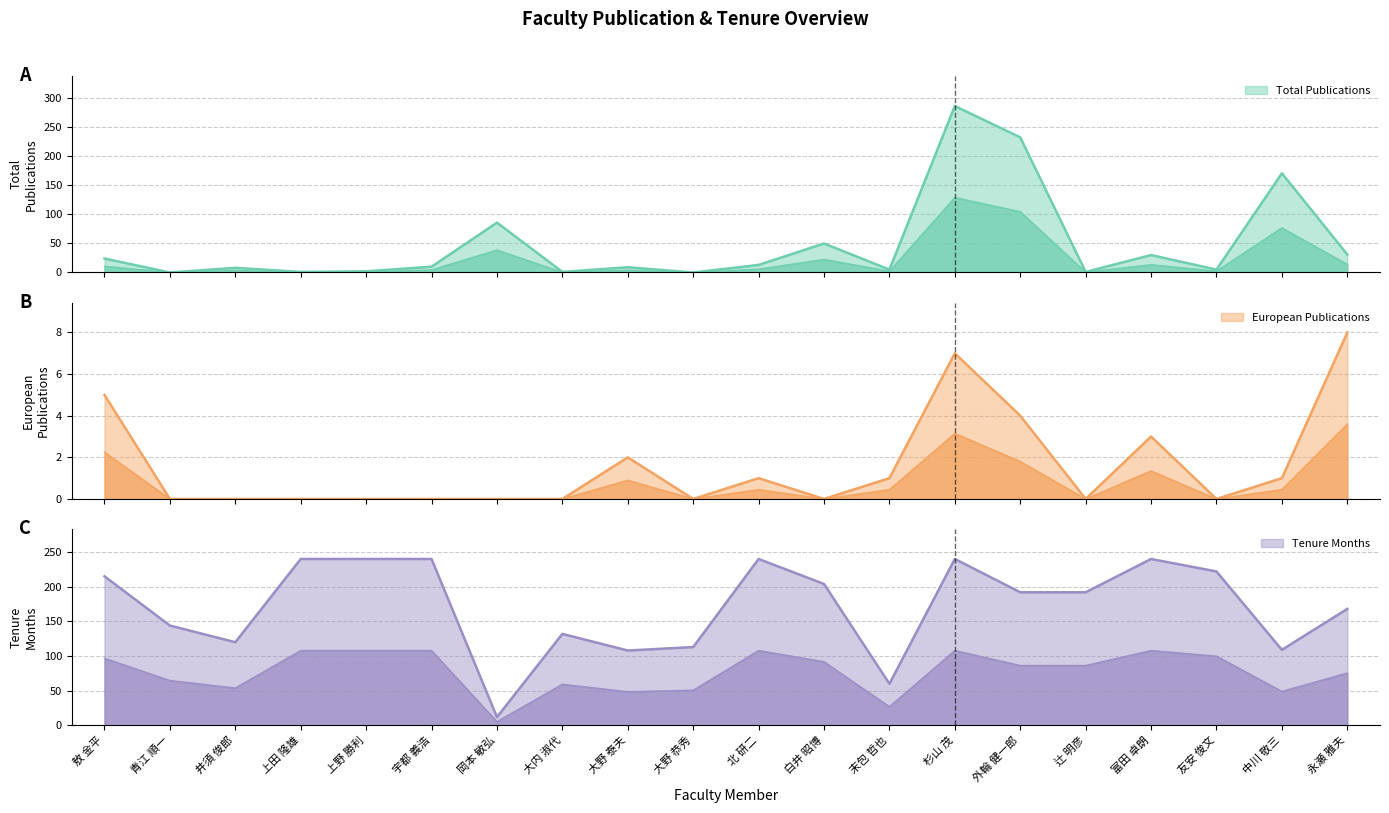

Which has a higher value, 友安 俊文 or 末包 哲也?

友安 俊文